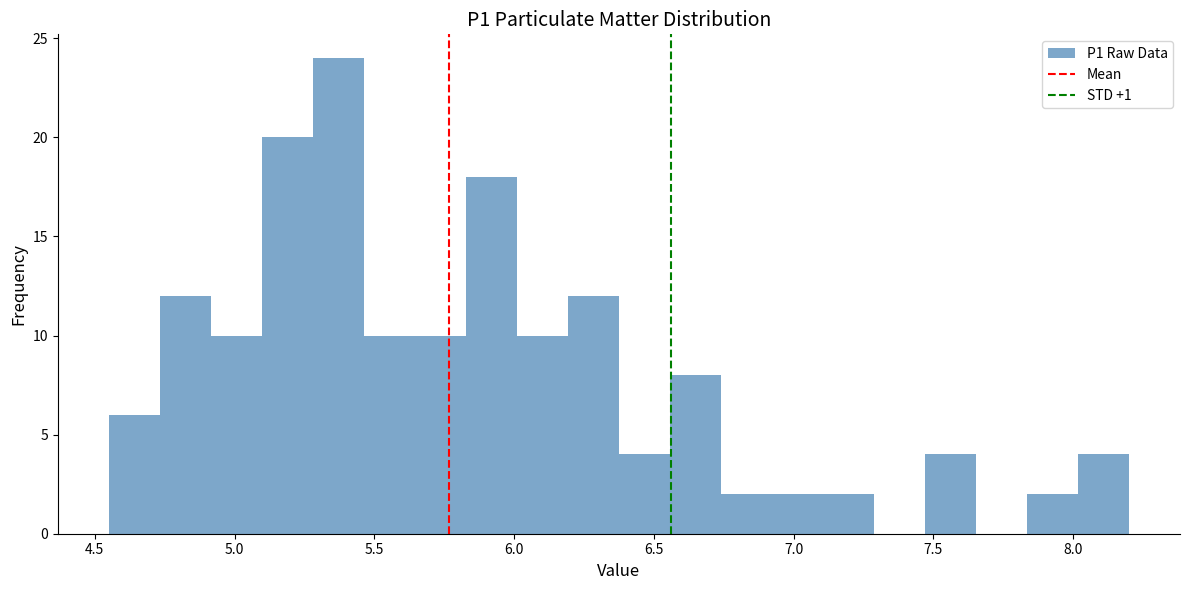

Around what value on the x-axis is the tallest bar? Give the approximate position of its centre, as read against the axis.

5.35